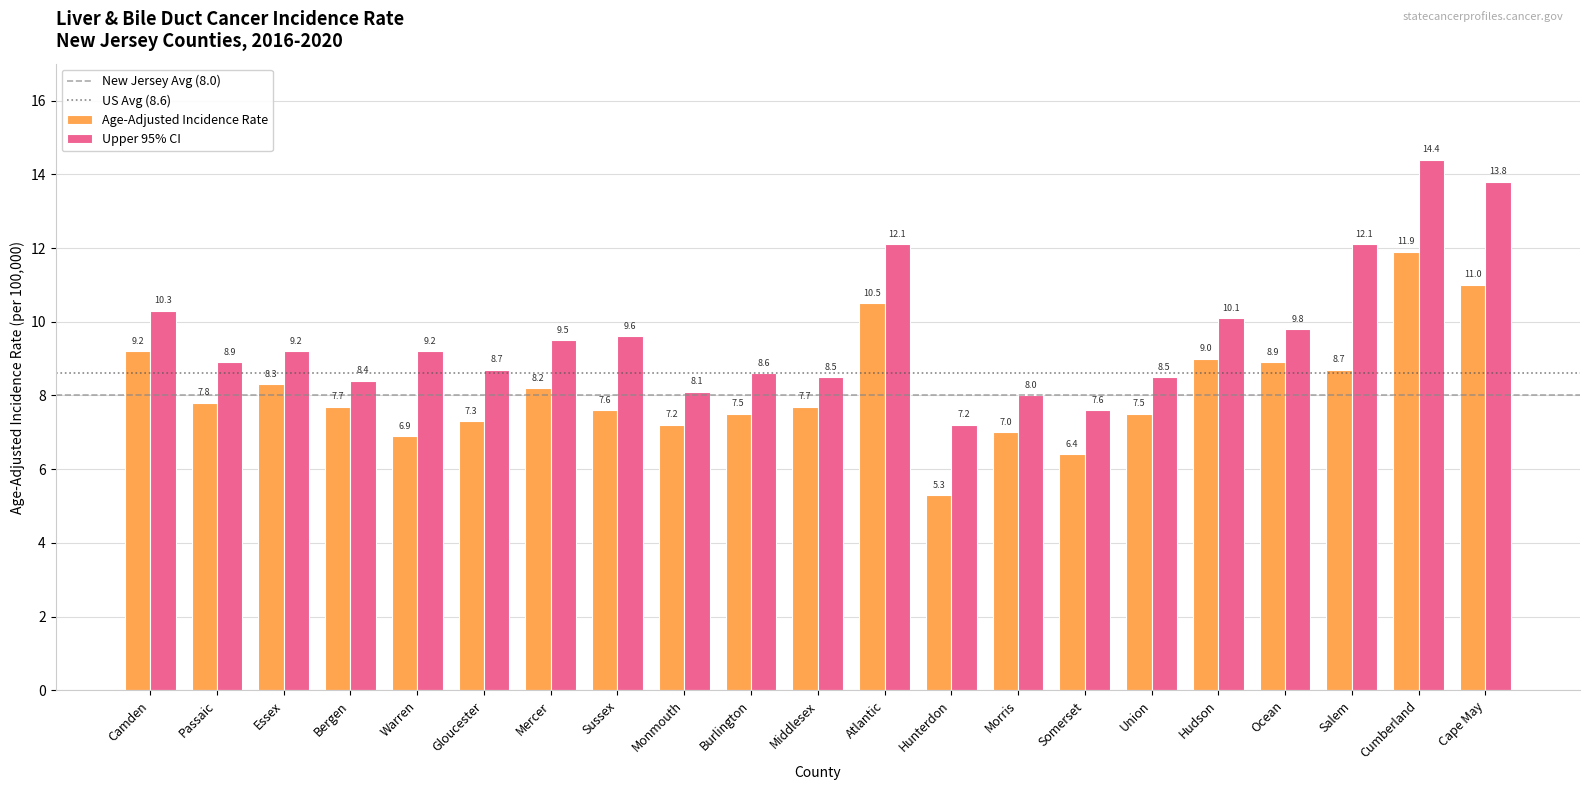

What is the average value of the Upper 95% CI series?

9.6